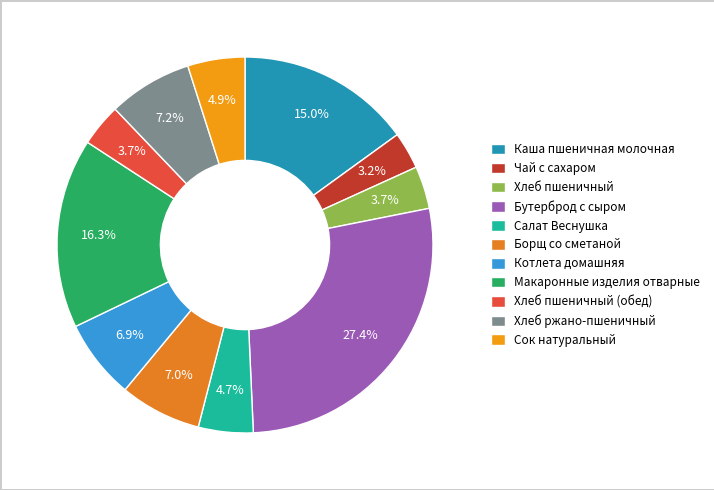

Rank the categories by value from lowest to highest.

Чай с сахаром, Хлеб пшеничный, Хлеб пшеничный (обед), Салат Веснушка, Сок натуральный, Котлета домашняя, Борщ со сметаной, Хлеб ржано-пшеничный, Каша пшеничная молочная, Макаронные изделия отварные, Бутерброд с сыром